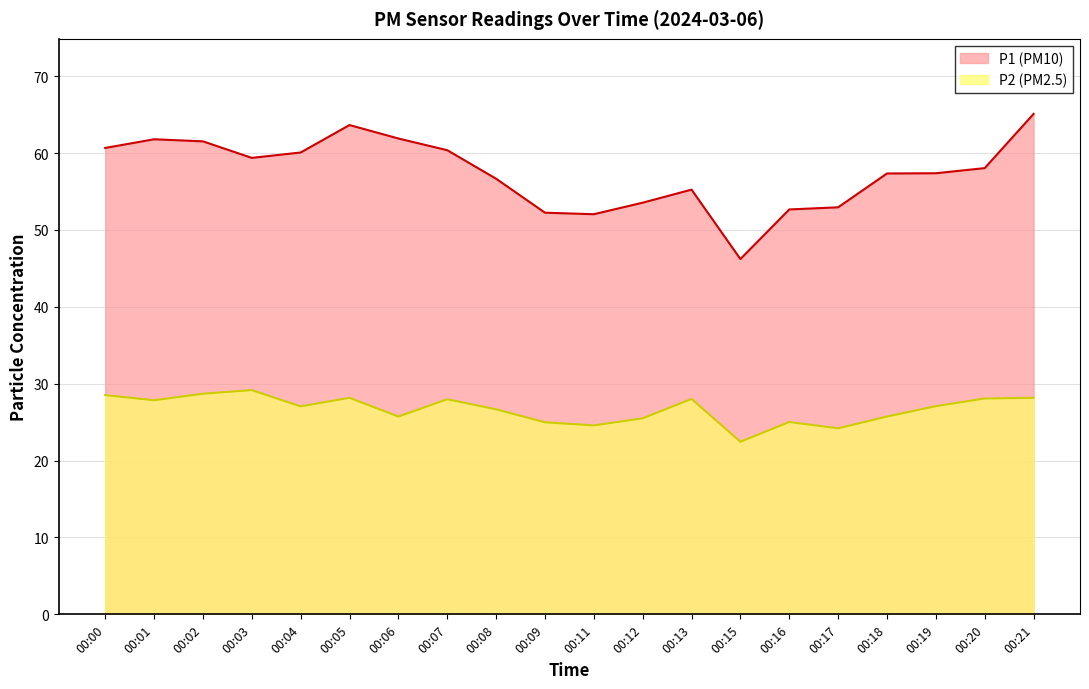

How many lines are shown in the chart?

2